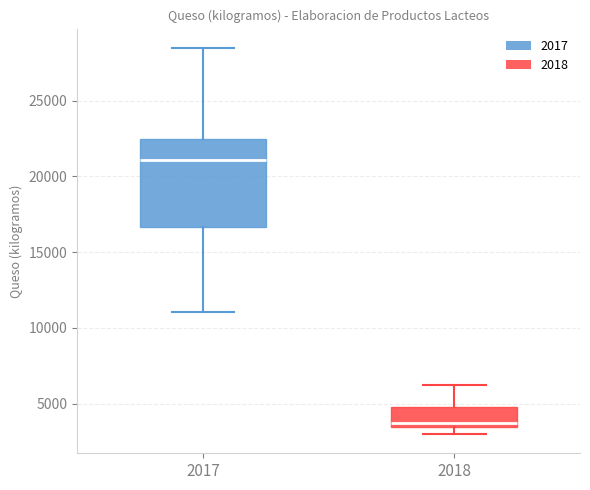

Reading left to right, transcribe this box plot: for each box, give where its median line is, the range the box spans, and where its two whiskers end, as read against the y-axis. The values are not printed on the chart, so give them approximately, as read against the axis.

2017: median 21000, box 16500 to 22500, whiskers 11000 to 28500
2018: median 3500 (just above the box's lower edge), box 3500 to 5000, whiskers 3000 to 6000